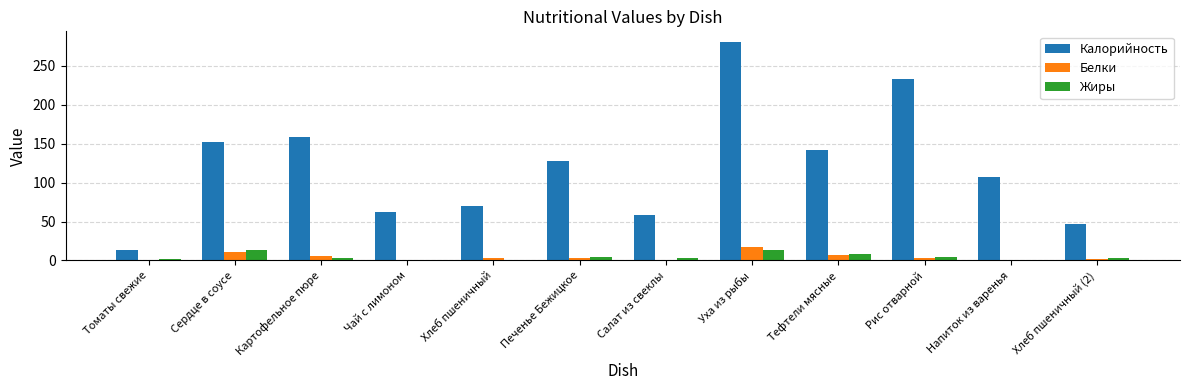

What are all the series names shown in the legend?

Калорийность, Белки, Жиры